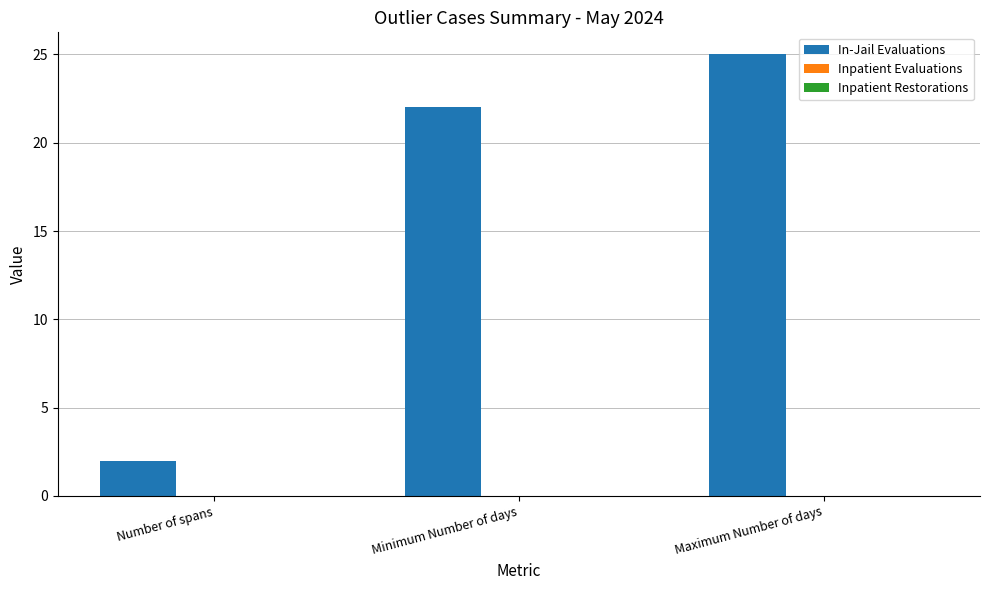

Approximately how many times larger is the value at Minimum Number of days compared to Number of spans?

11.0